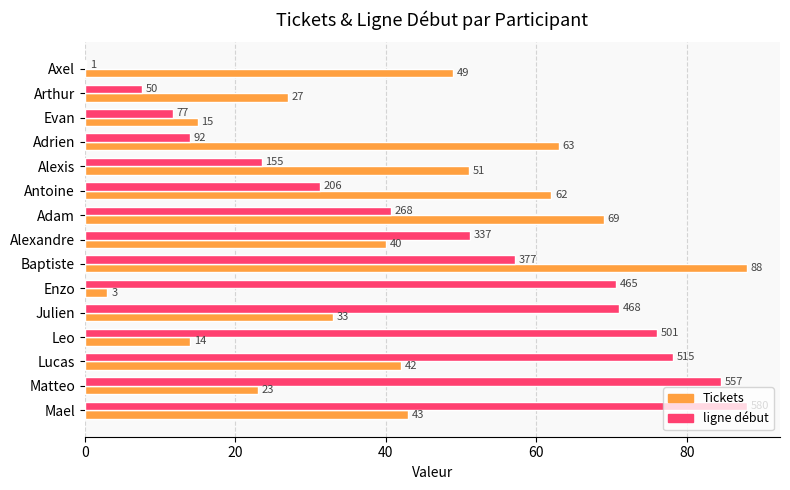

What is the total value across all series at Julien?

104.0